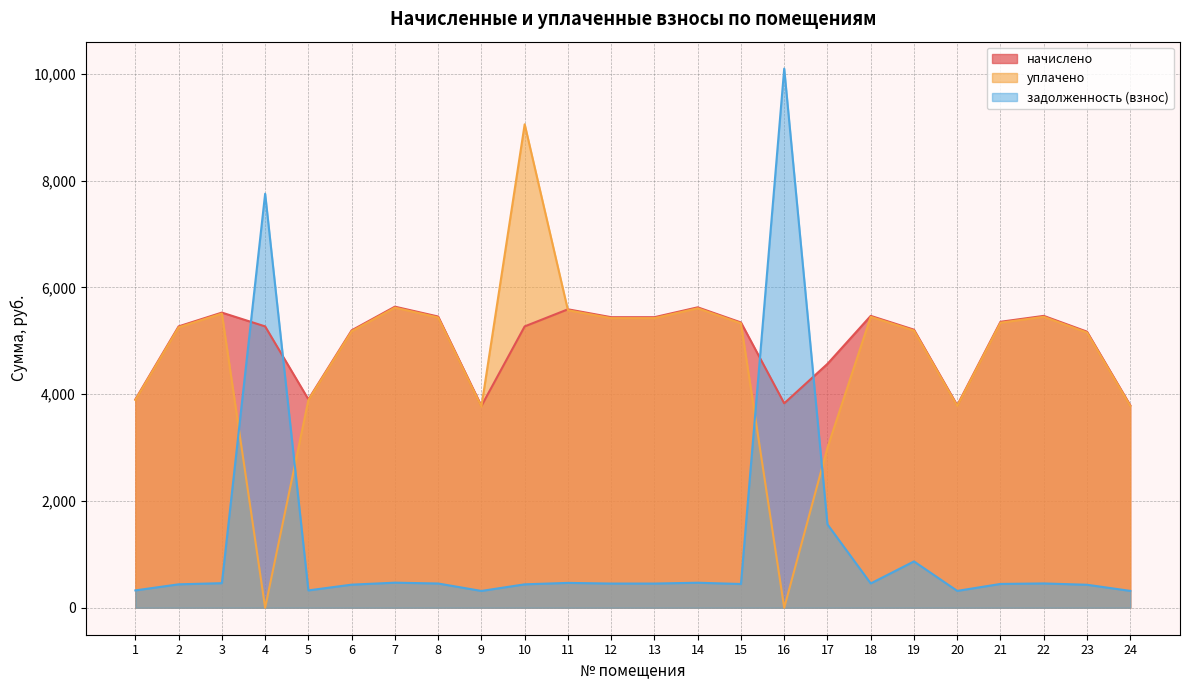

Rank the series by their maximum value, from lowest to highest.

начислено, уплачено, задолженность (взнос)